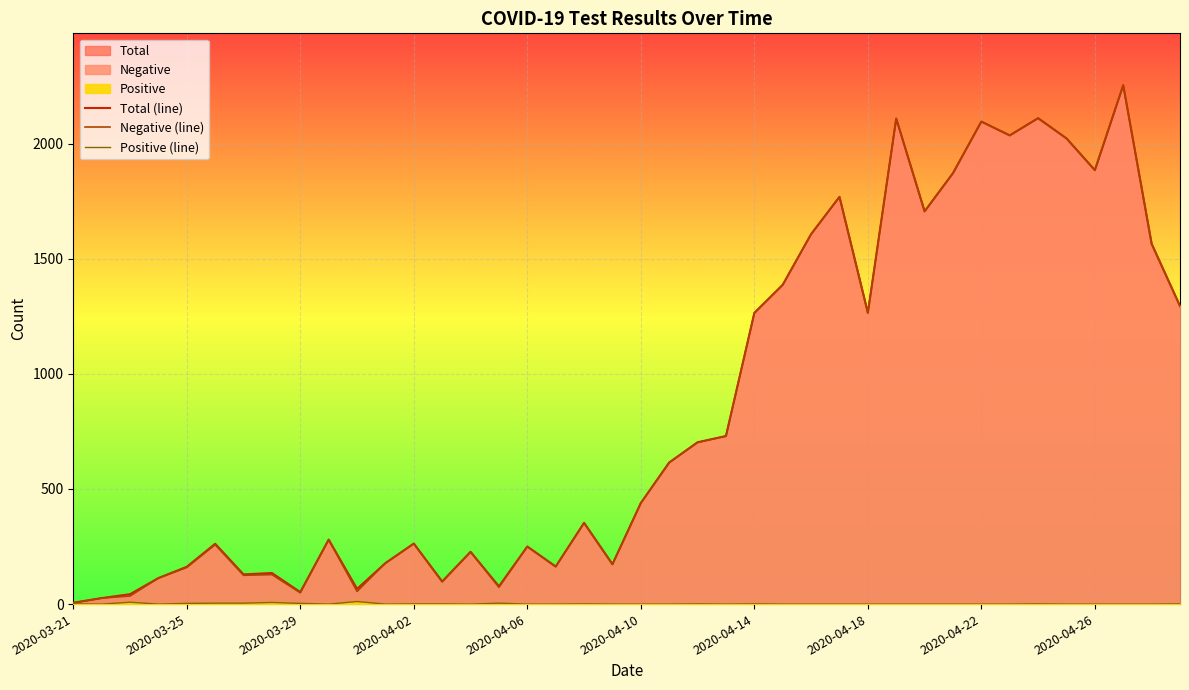

At 14, list the series in order from largest to smallest.

Total (line), Negative (line), Positive (line)